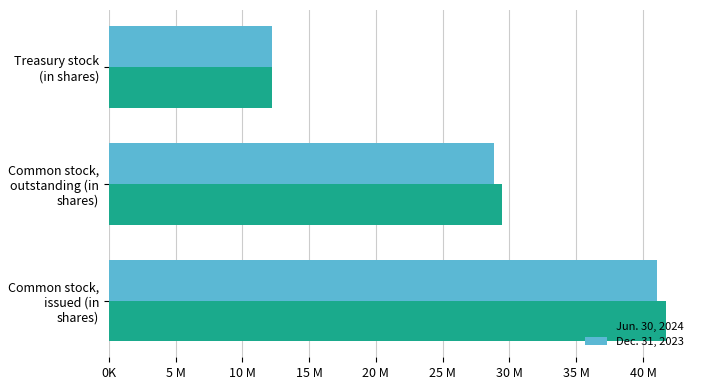

How many Jun. 30, 2024 values are between 12253502 and 41731141?

3